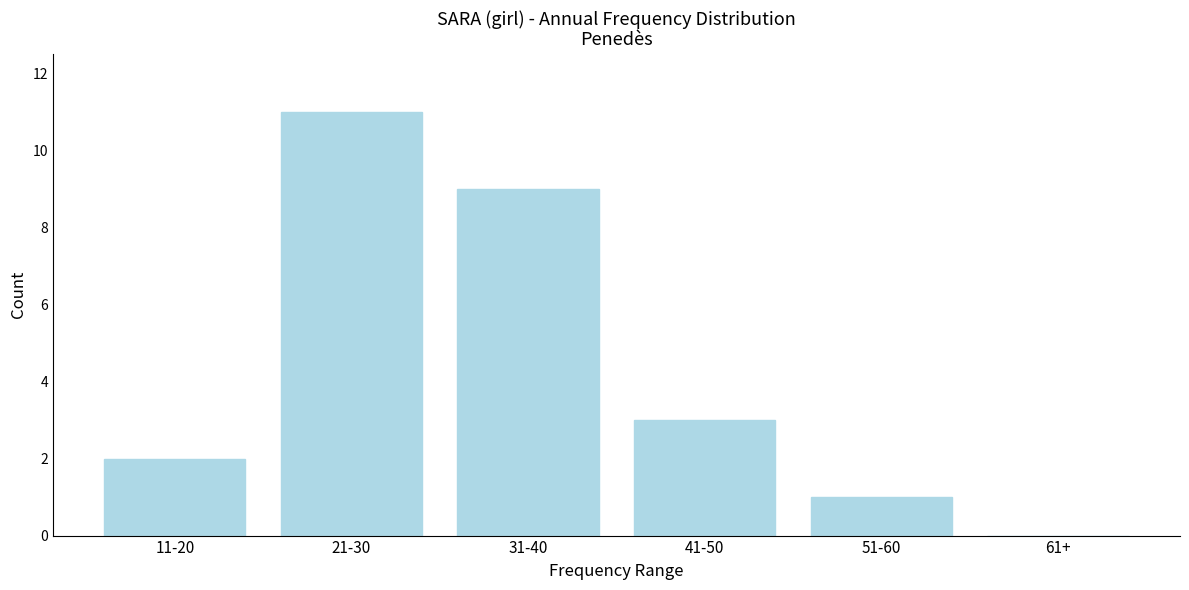

Reading left to right, what are all the values shown in this chart?

11-20=2	21-30=11	31-40=9	41-50=3	51-60=1	61+=0